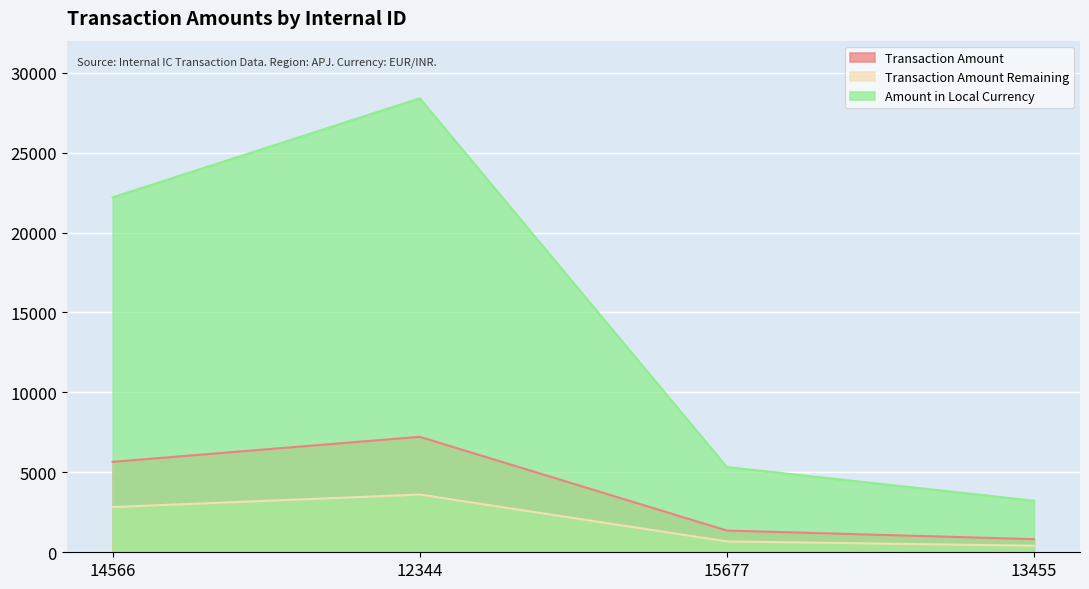

What is the smallest value displayed?

410.2